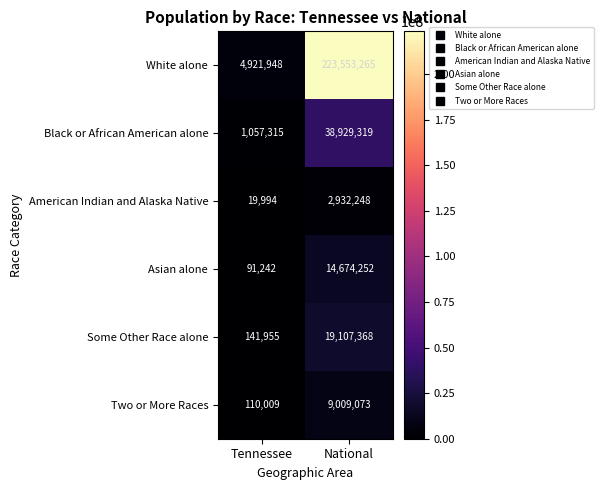

What value does the Some Other Race alone series have at National?

19107368